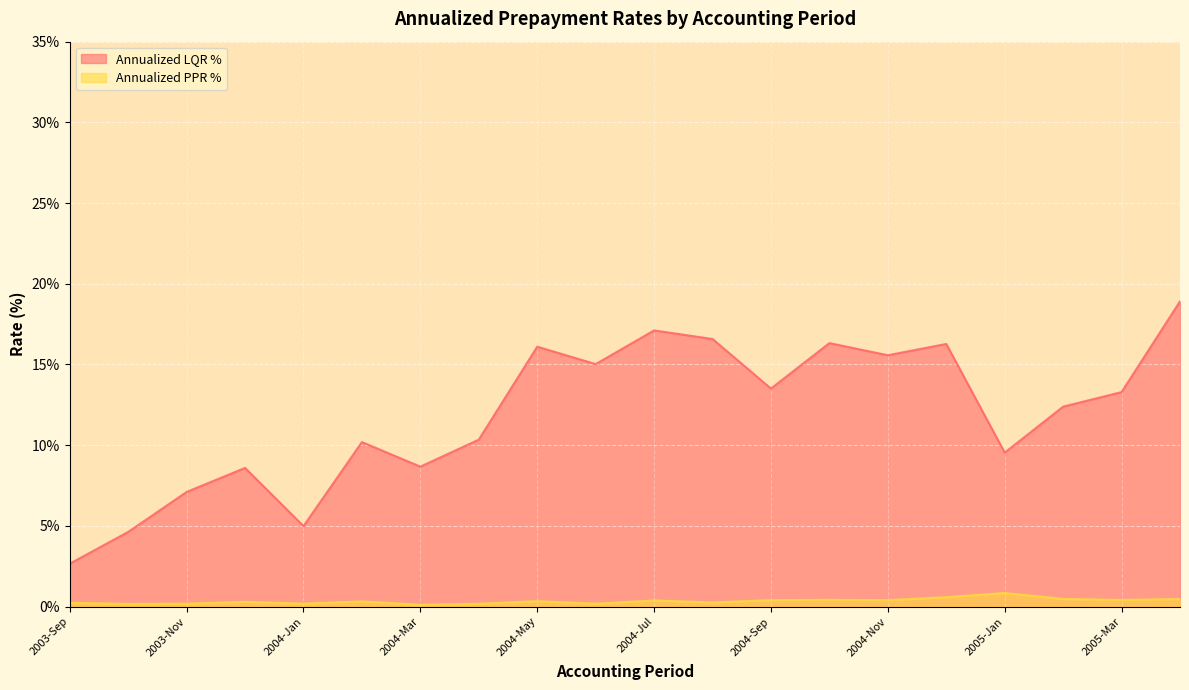

What is the sum of the Annualized PPR % values at 2003-Dec and 2005-Mar?

0.7